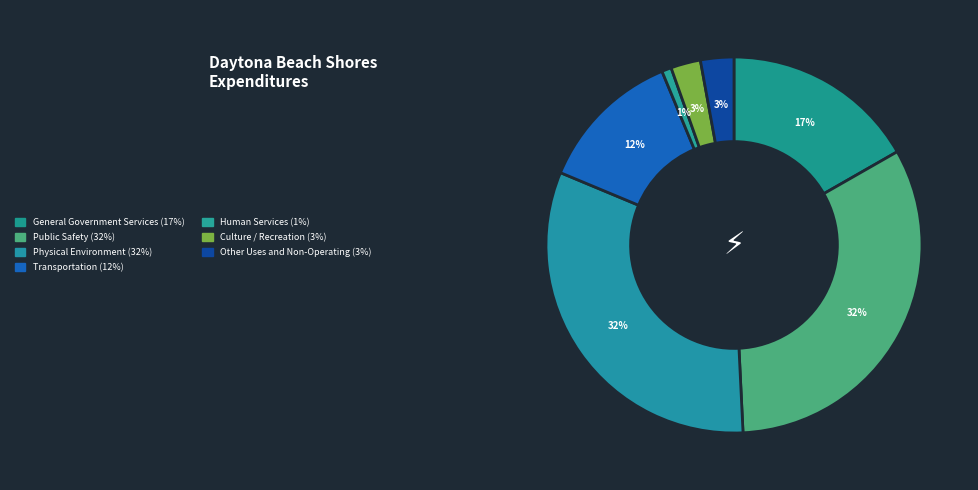

What is the smallest slice in the pie chart?

Human Services